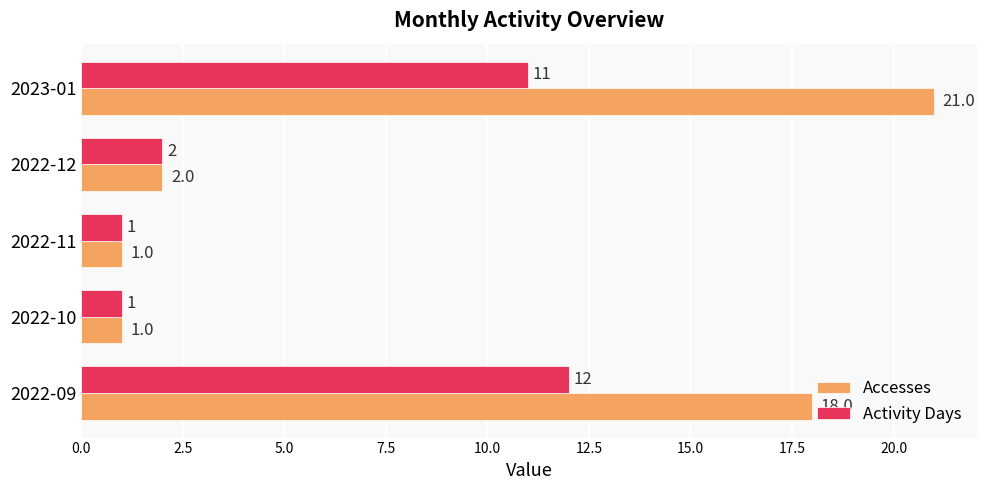

What is the sum of all Activity Days values?

27